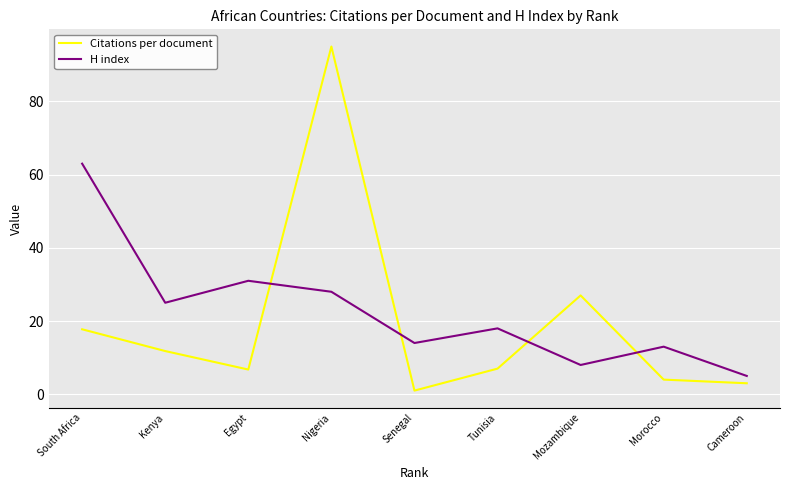

At how many categories does at least one series exceed 35?

2